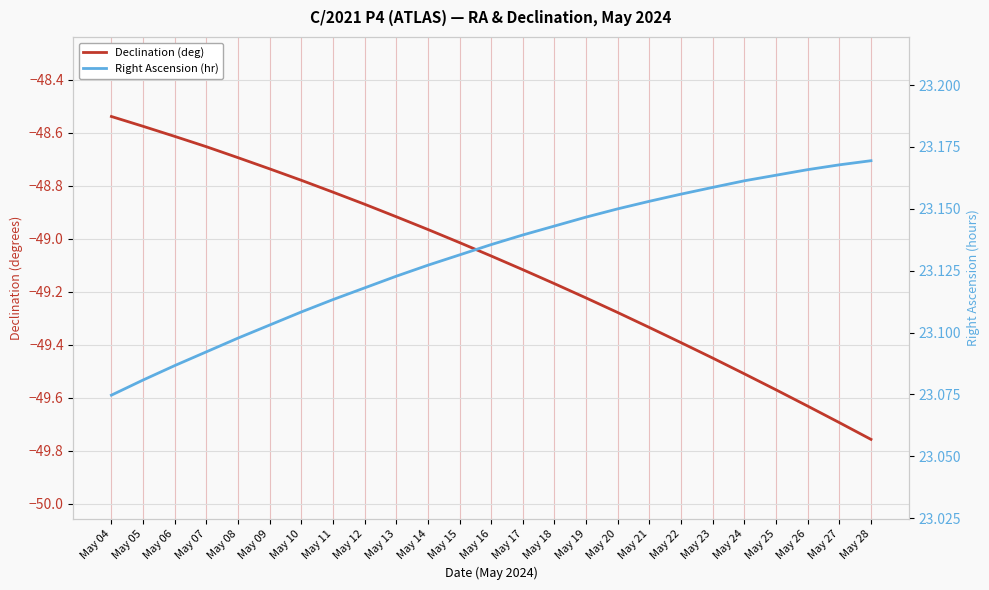

What is the sum of all Right Ascension (hr) values?

578.3